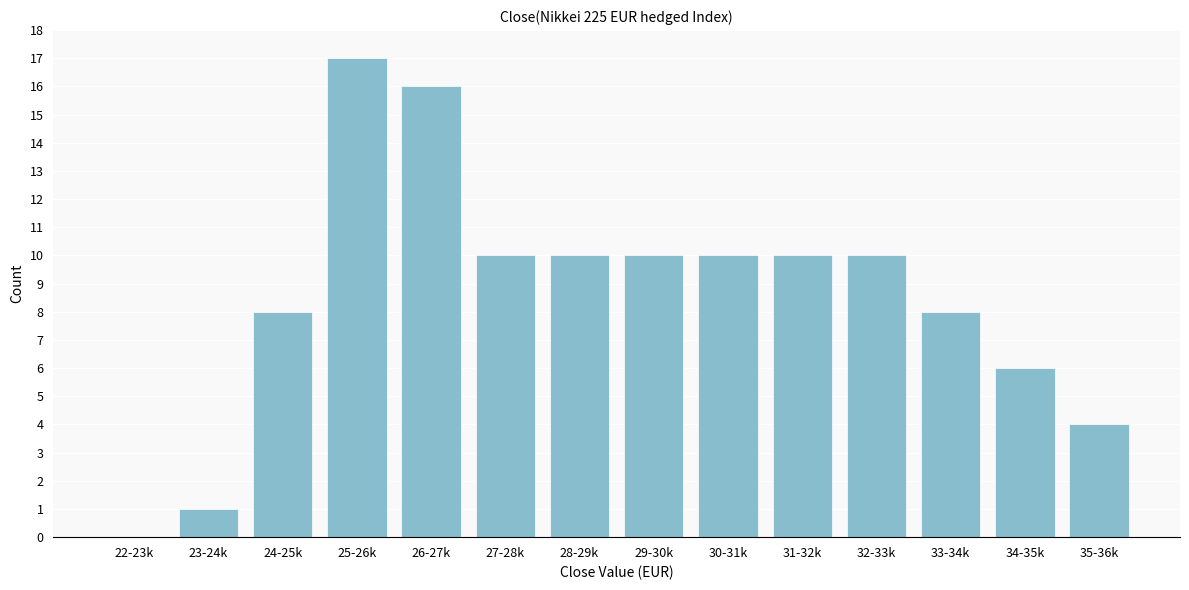

Reading left to right, transcribe all the data shown in this chart.

22-23k=0	23-24k=1	24-25k=8	25-26k=17	26-27k=16	27-28k=10	28-29k=10	29-30k=10	30-31k=10	31-32k=10	32-33k=10	33-34k=8	34-35k=6	35-36k=4